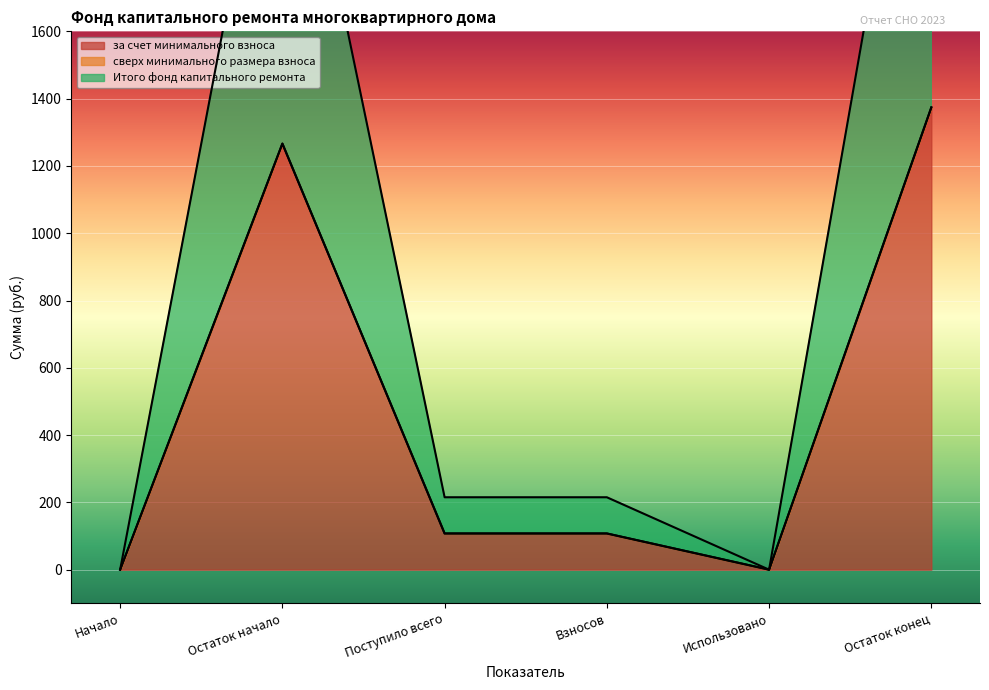

Where does the за счет минимального взноса series first go above 107?

Остаток начало